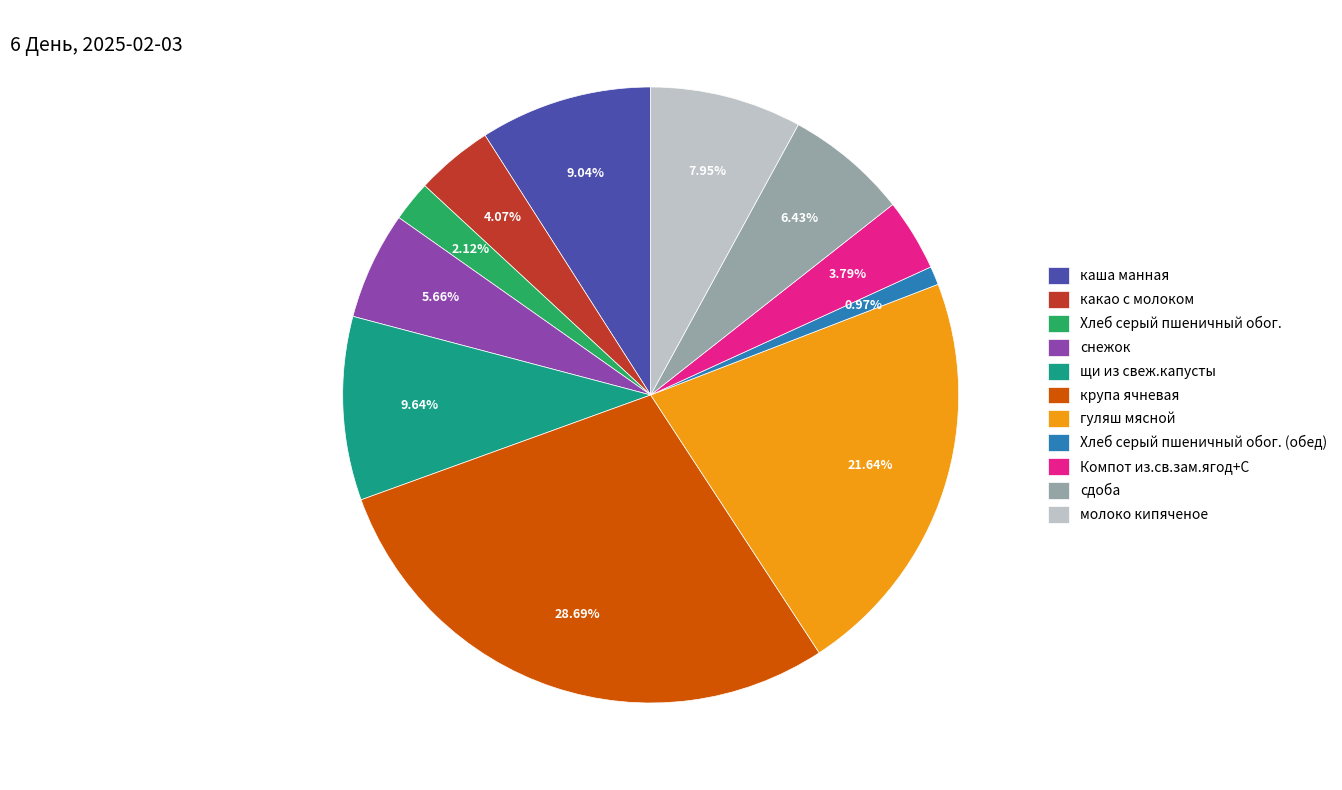

To the nearest percent, what is the average slice percentage?

9%